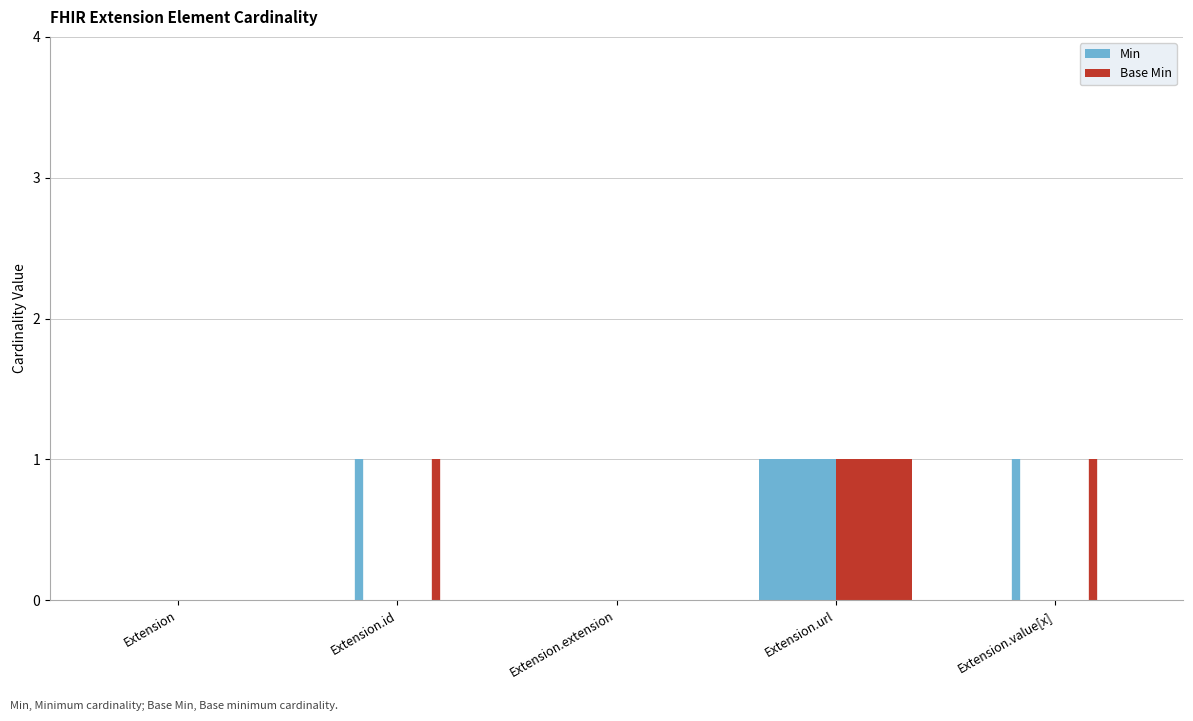

Reading right to left, extract all data points from this chart.

Min: 0	1	0	0	0
Base Min: 0	1	0	0	0